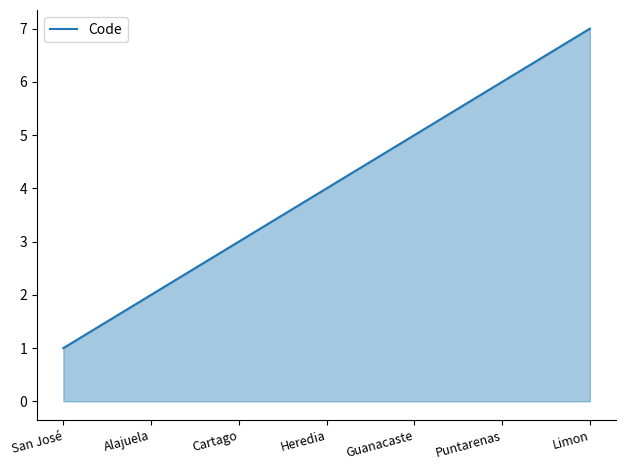

What is the greatest value displayed?

7